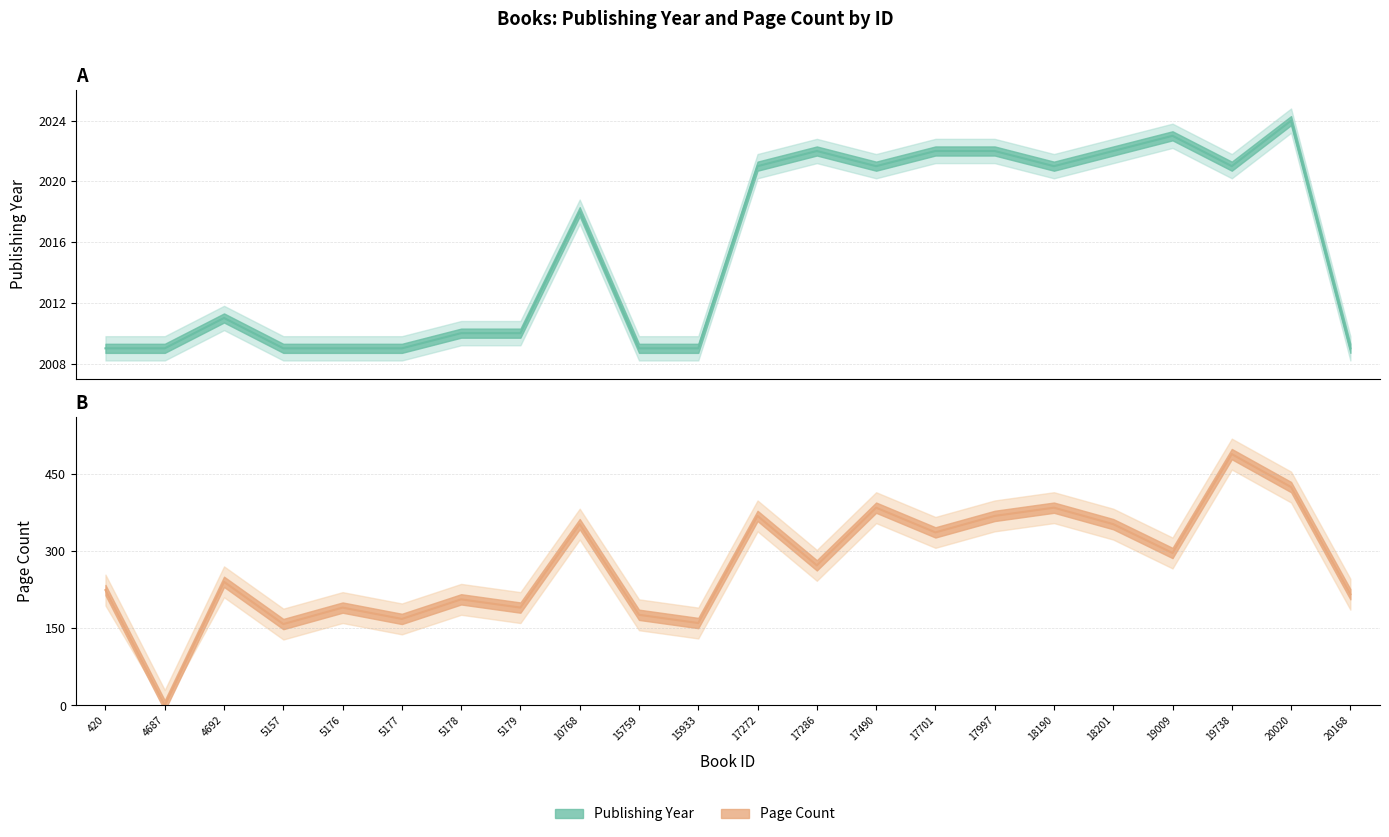

True or false: pageCount and publishingYear cross at least once.

False